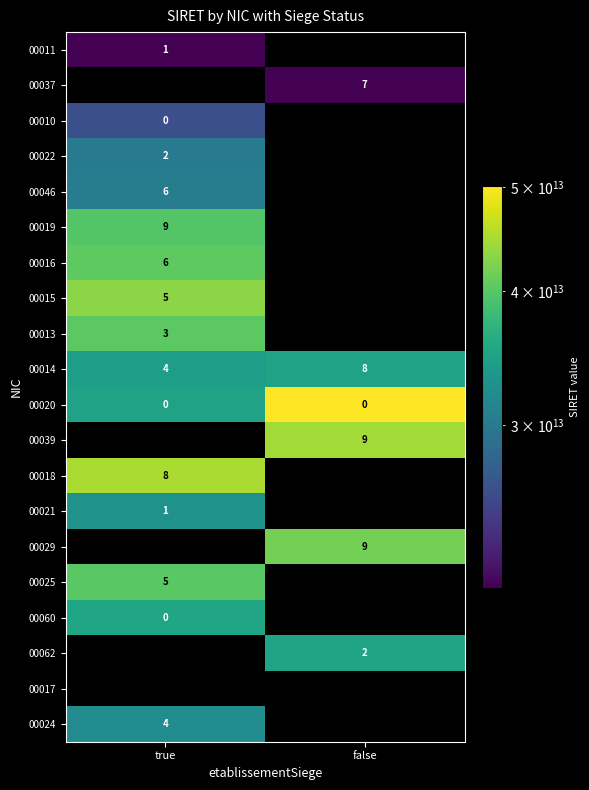

The value of 00046 at true is 6. True or false?

True